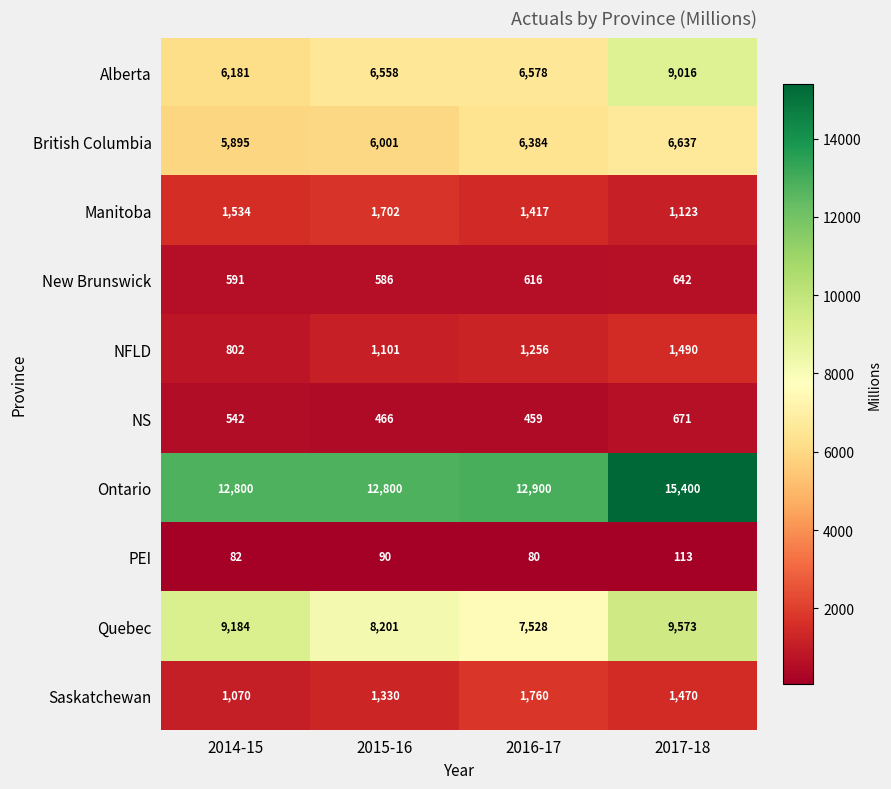

The Manitoba series shows 1123 at 2017-18. True or false?

True